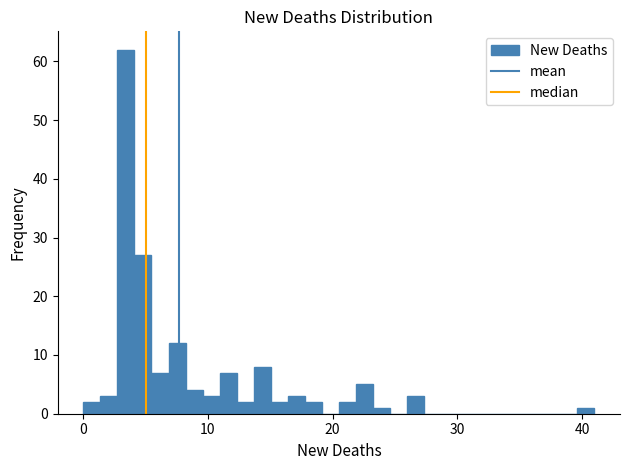

Read against the x-axis, roughly where is the centre of the tallest bar?

3